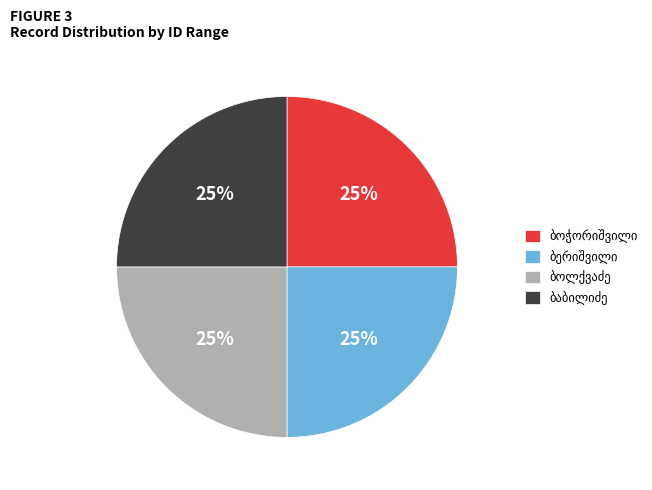

To the nearest percent, what is the average slice percentage?

25%